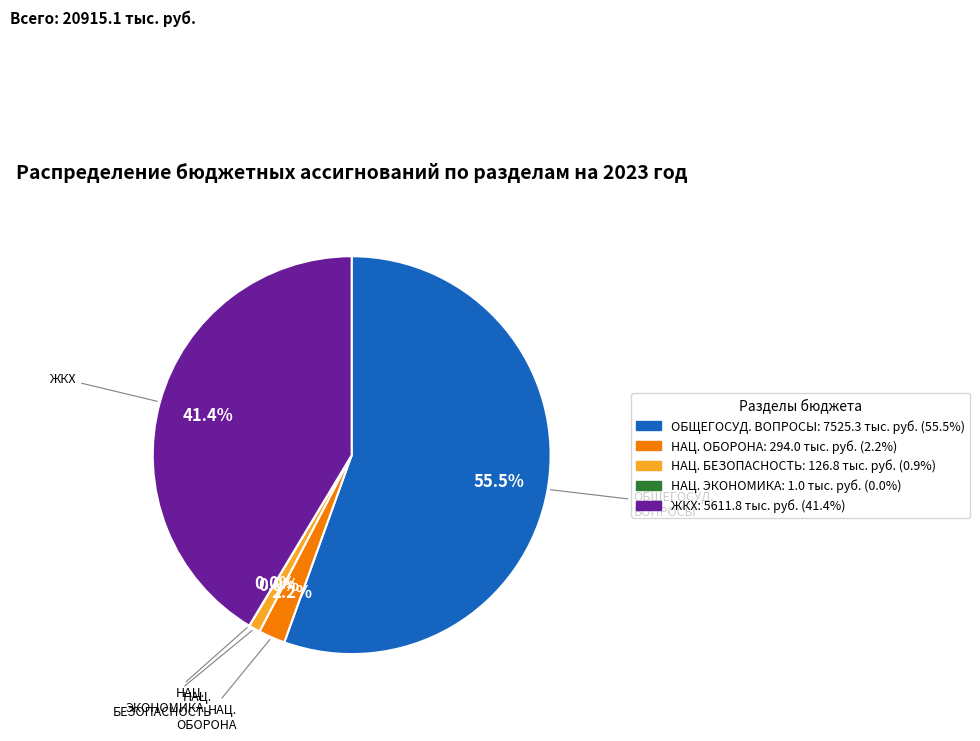

Is there any slice that represents more than half of the pie?

Yes